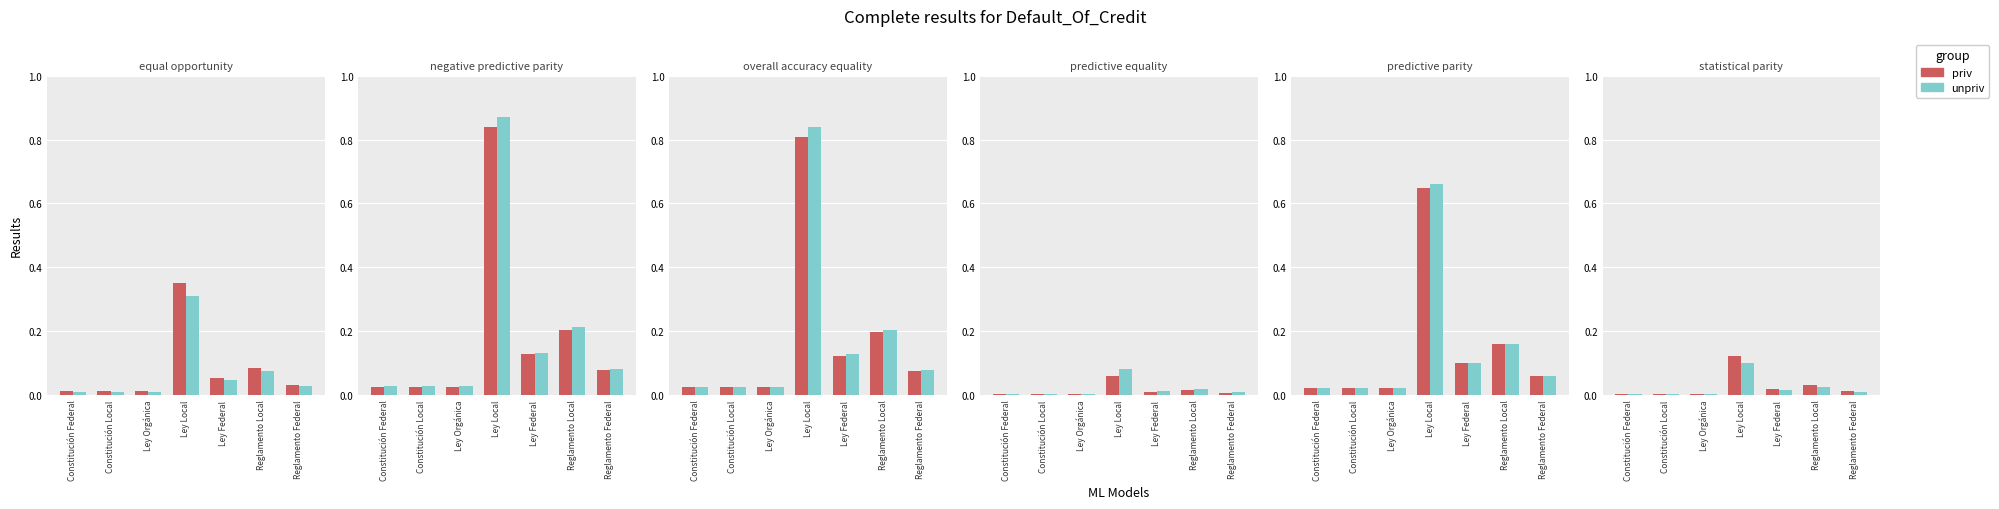

What are all the series names shown in the legend?

priv, unpriv